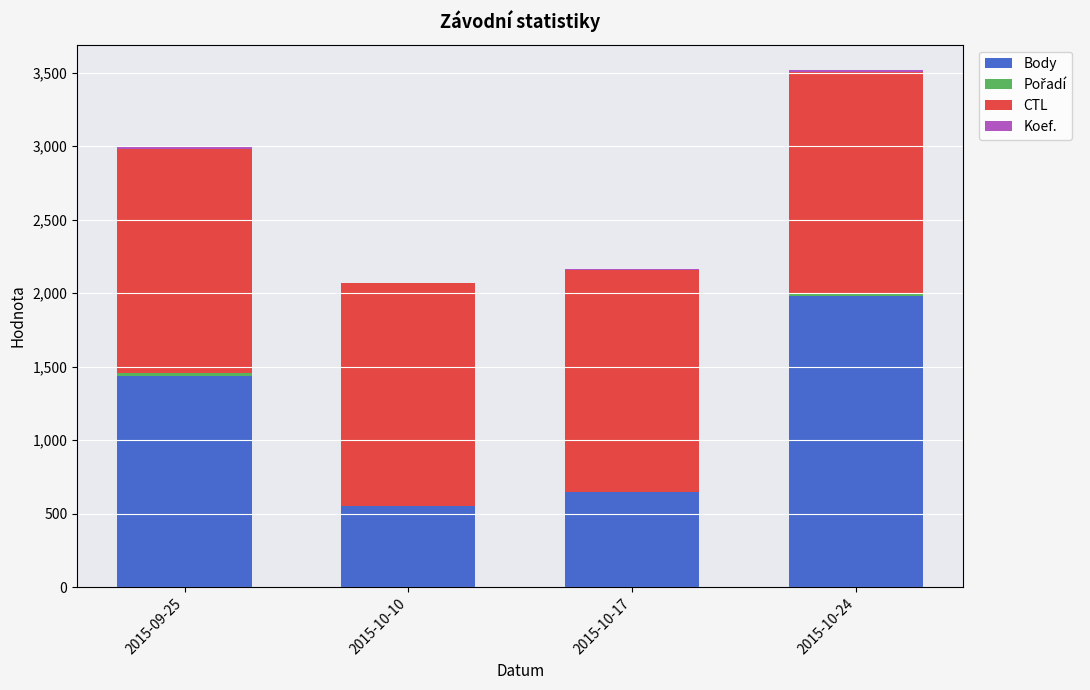

At which label is Body closest to 1268?

2015-09-25